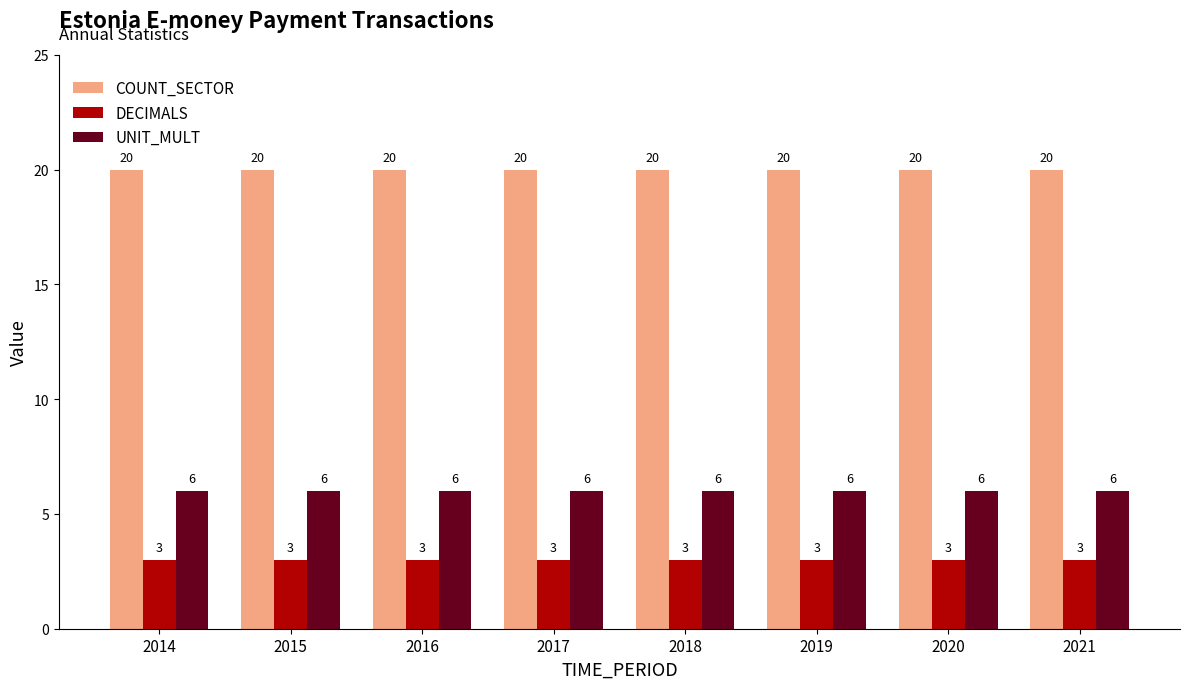

The value of COUNT_SECTOR at 2019 is 20. True or false?

True